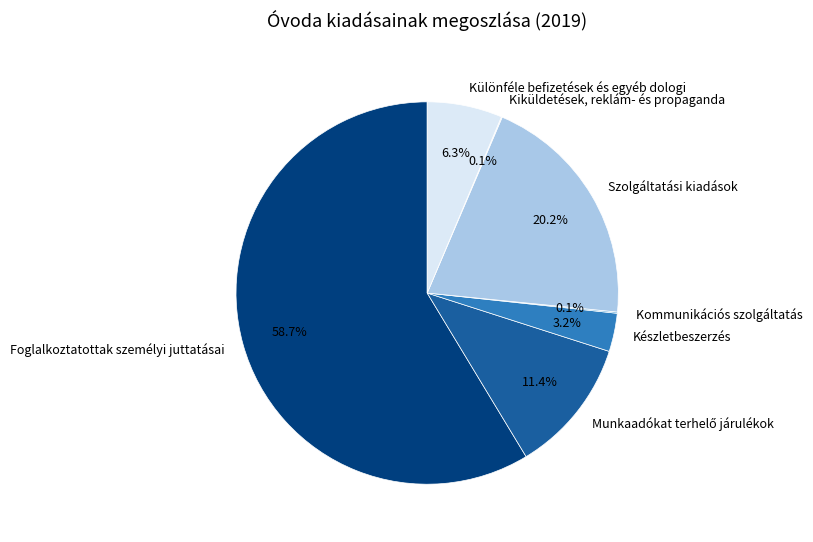

To the nearest percent, what percentage of the pie is Szolgáltatási kiadások?

20%